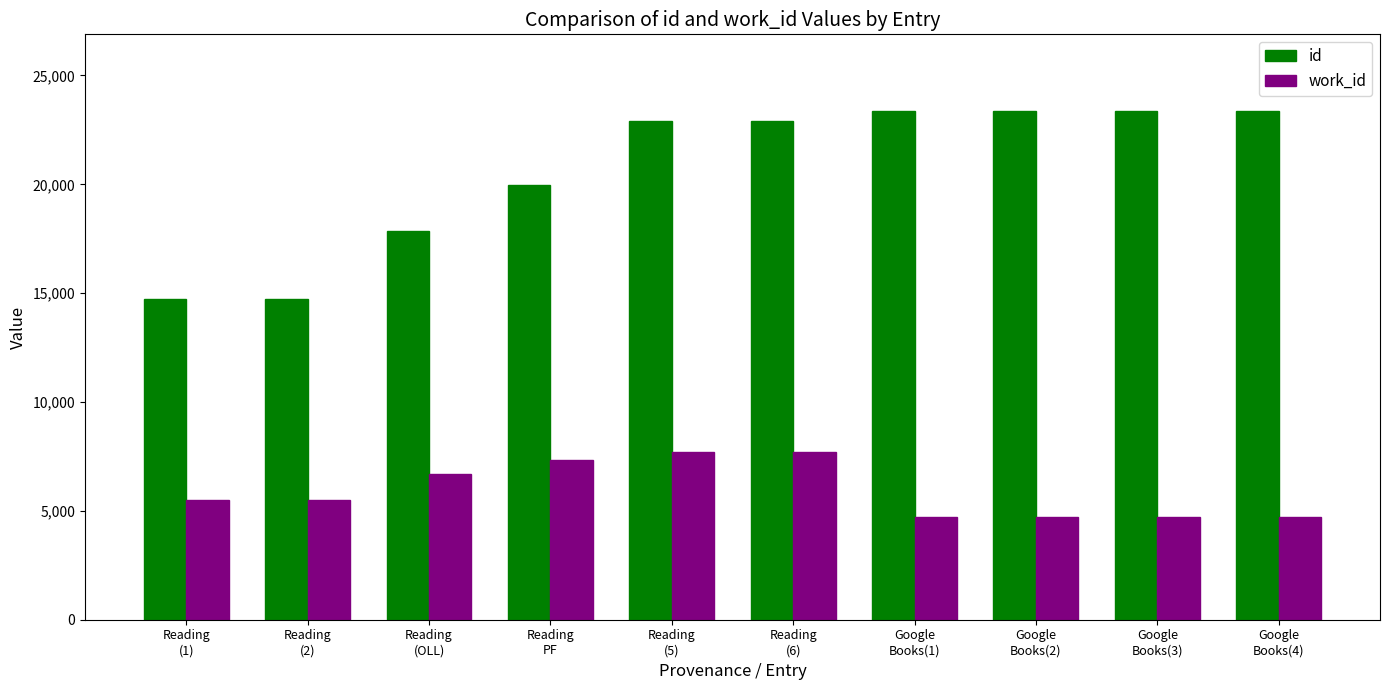

Count the number of data series in this chart.

2